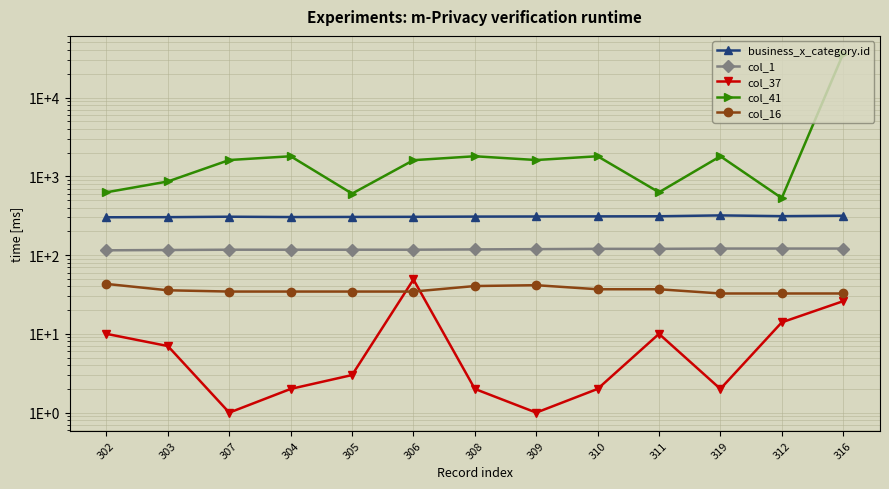

Where is business_x_category.id nearest to the value 310?

310